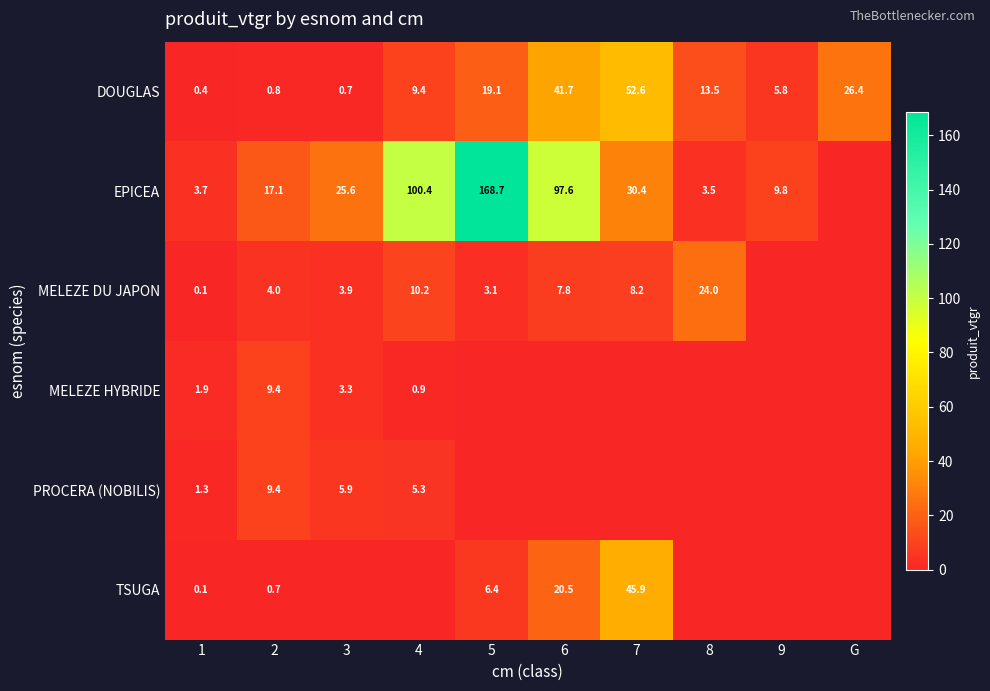

Where is DOUGLAS nearest to the value 26?

G